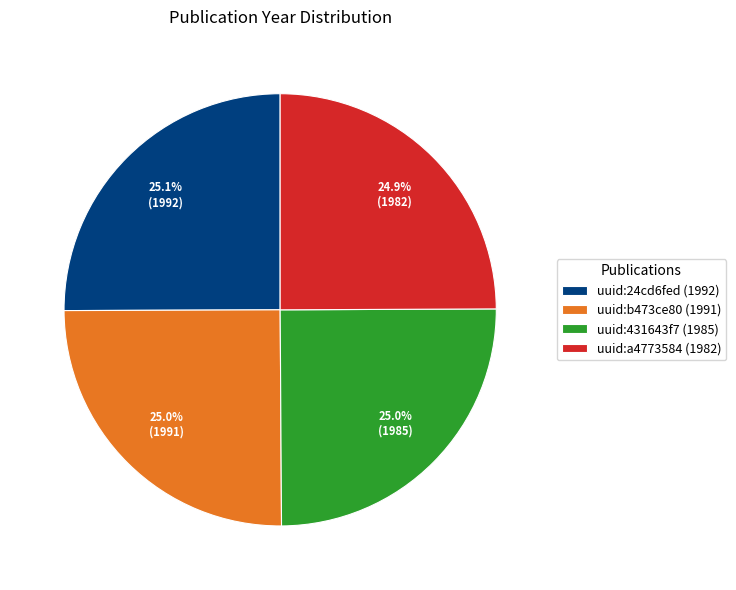

What percentage do uuid:b473ce80 (1991) and uuid:431643f7 (1985) together represent?

50.0%